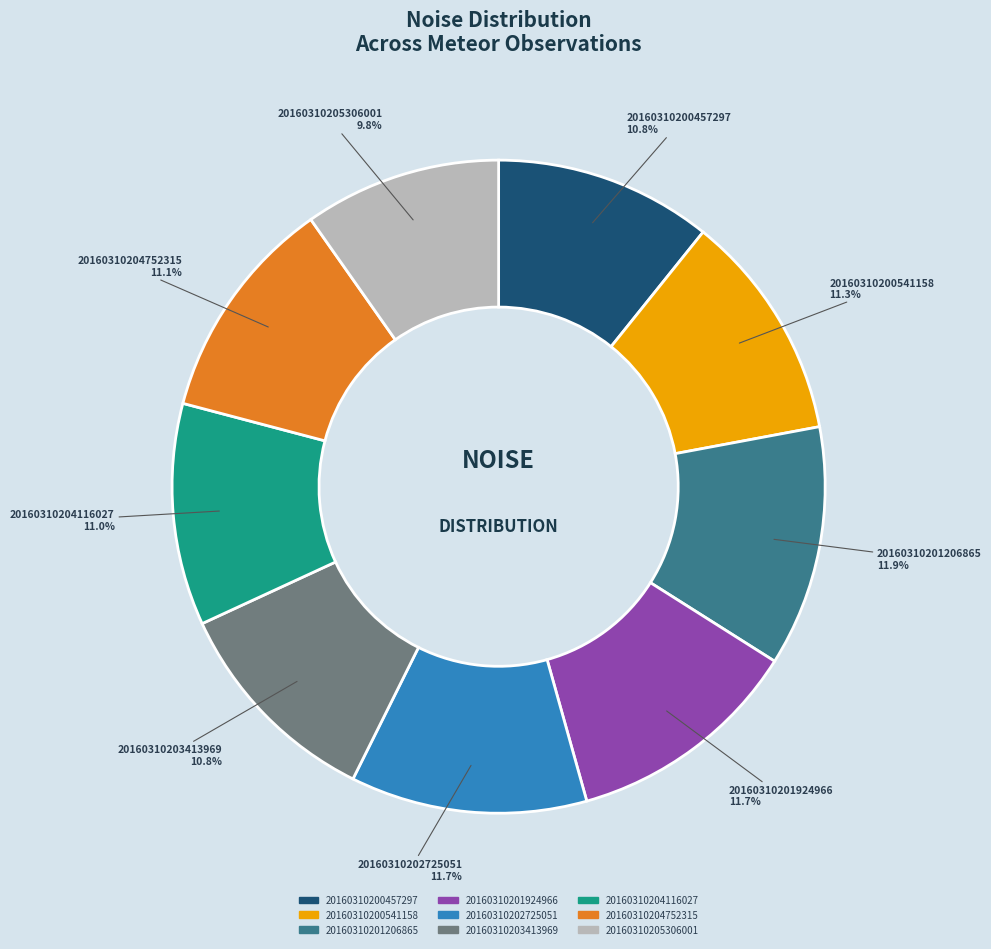

Between 20160310204116027 and 20160310201206865, which is larger?

20160310201206865